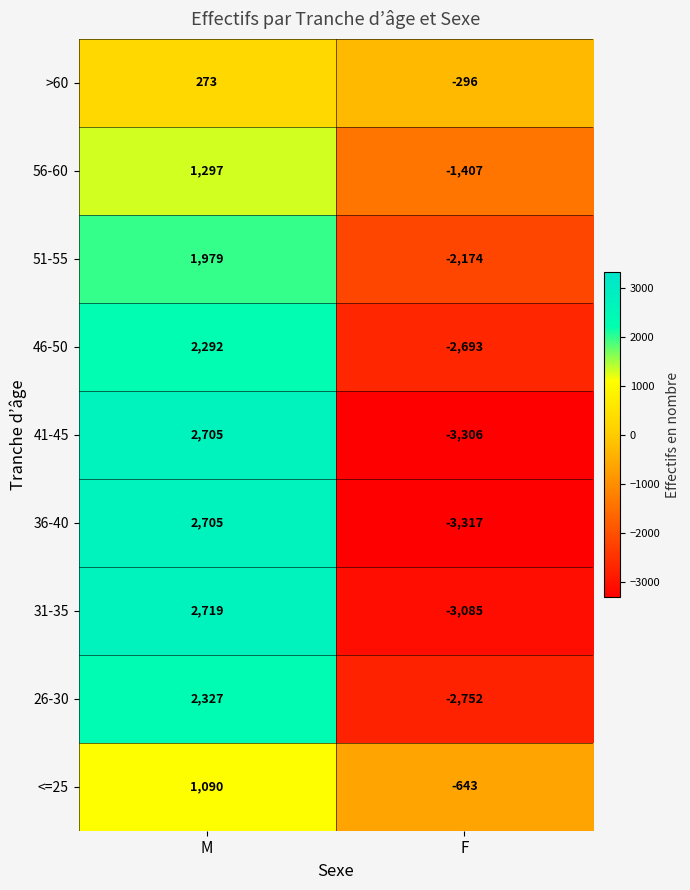

Reading left to right, list all the values displayed in this chart.

>60: 273	-296
56-60: 1297	-1407
51-55: 1979	-2174
46-50: 2292	-2693
41-45: 2705	-3306
36-40: 2705	-3317
31-35: 2719	-3085
26-30: 2327	-2752
<=25: 1090	-643